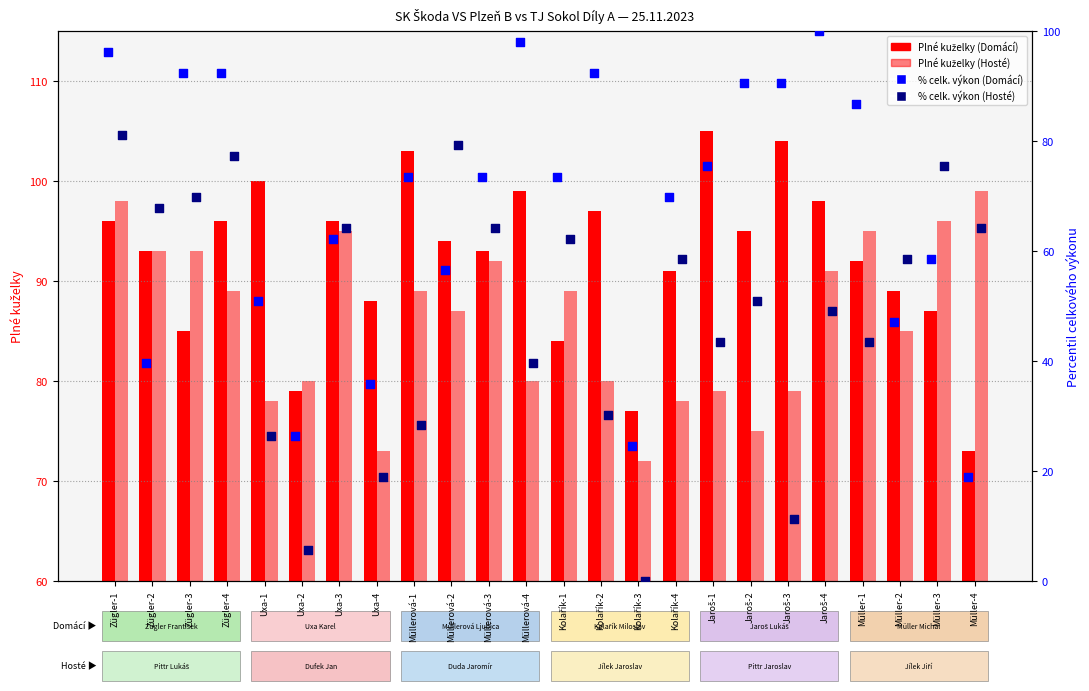

What is the total value across all series at Jaroš-4?

338.1